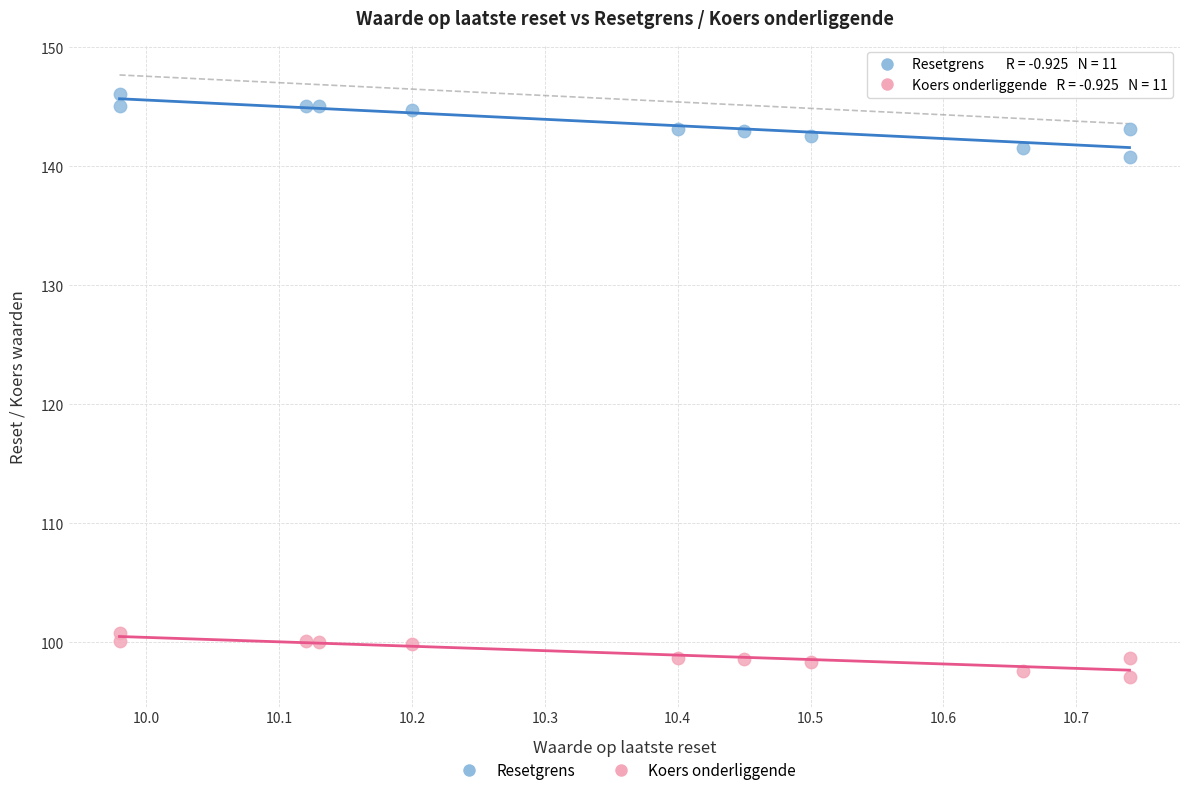

Which series has the largest Y range (max minus min)?

Resetgrens